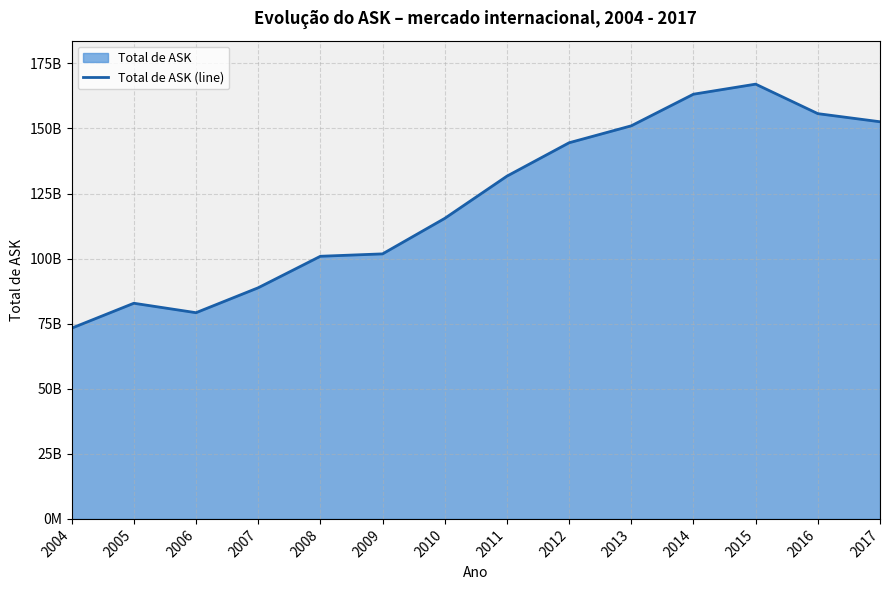

Does the chart display data point markers on the line(s)?

No